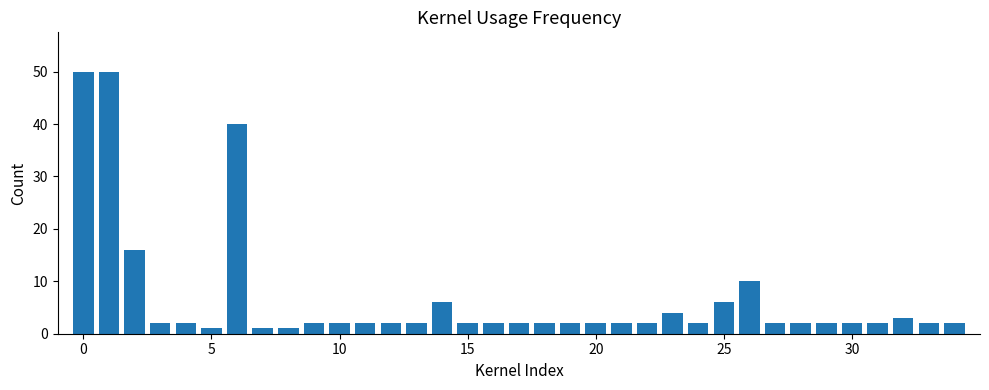

Does the chart contain any negative values?

No